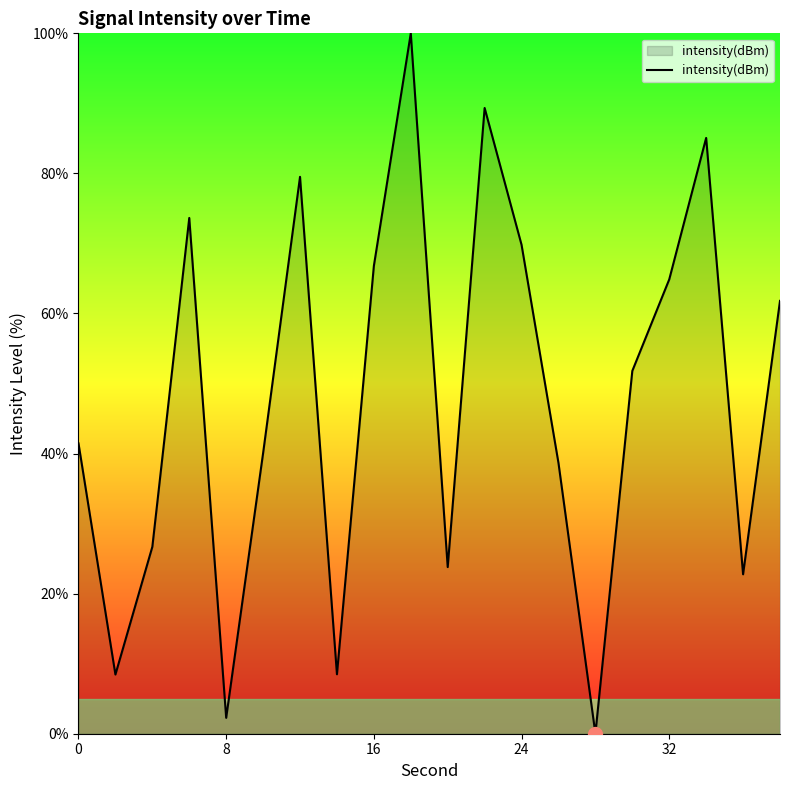

What is the maximum value shown in the chart?

100.0